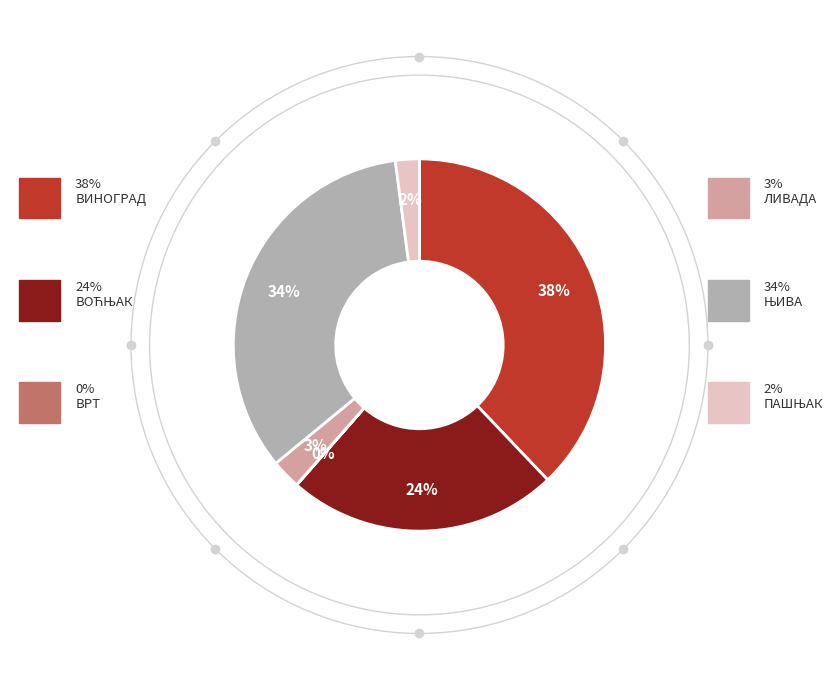

To the nearest percent, what is the difference between the largest and smallest slice percentages?

38%